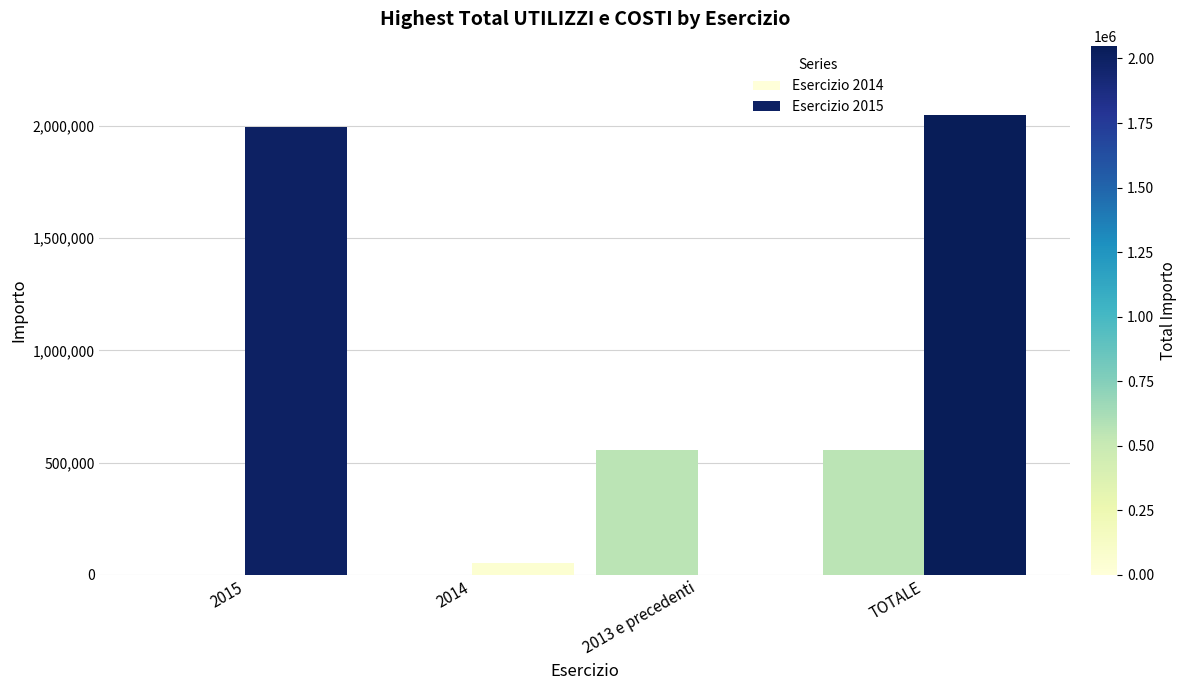

How many series are shown in this chart?

2